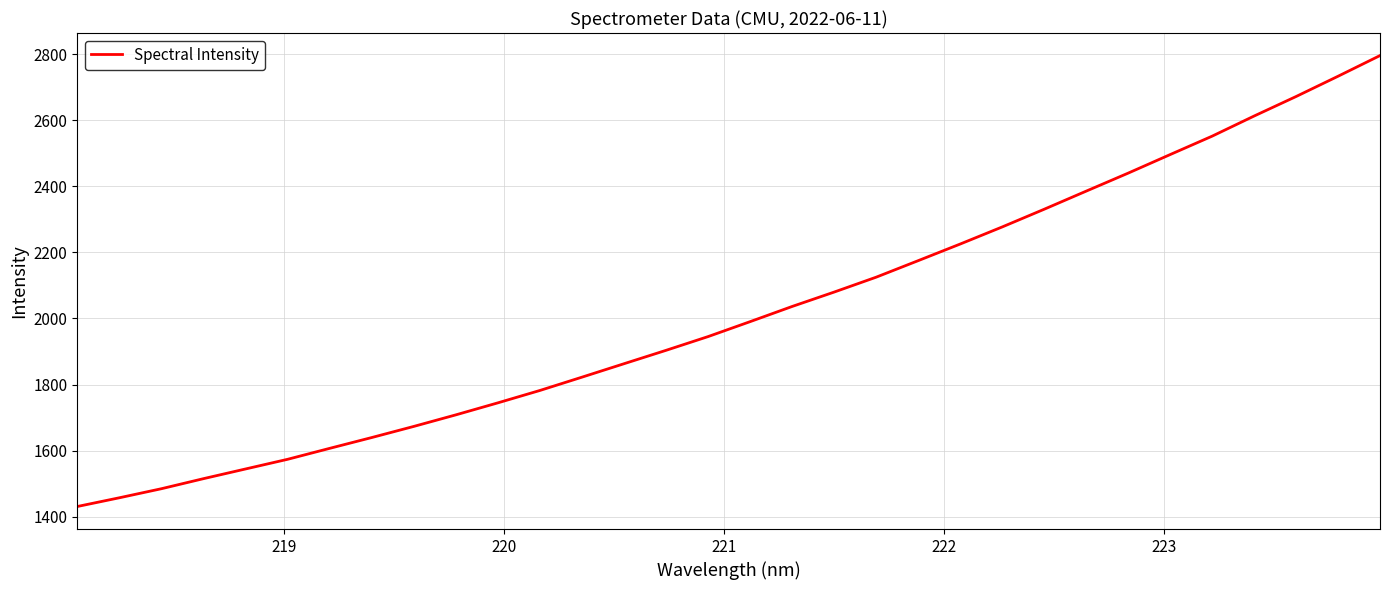

What is the difference between the maximum and minimum values?

1364.2